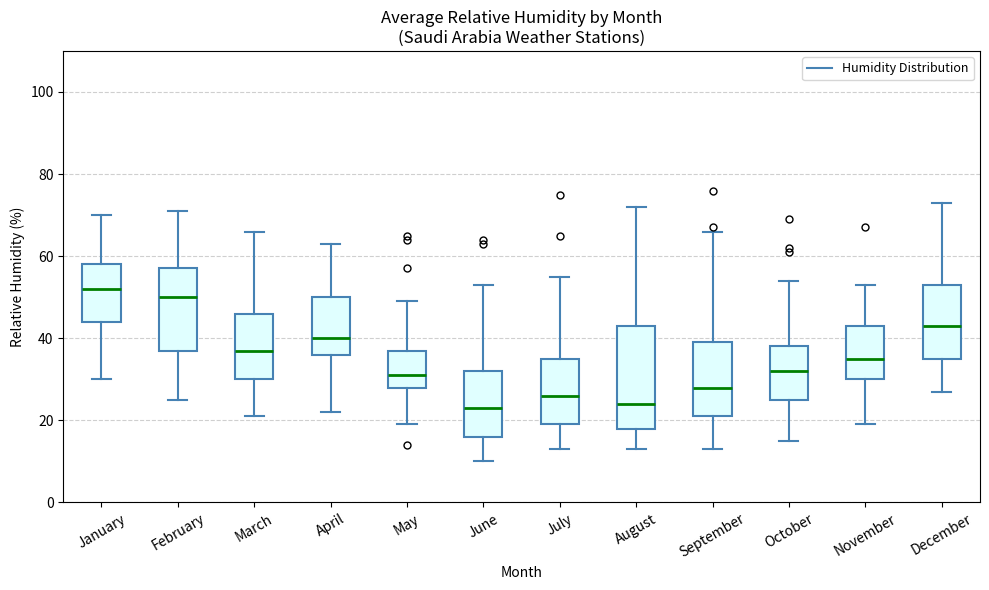

Comparing the boxes themselves (not the whiskers), which one is the tallest?

August